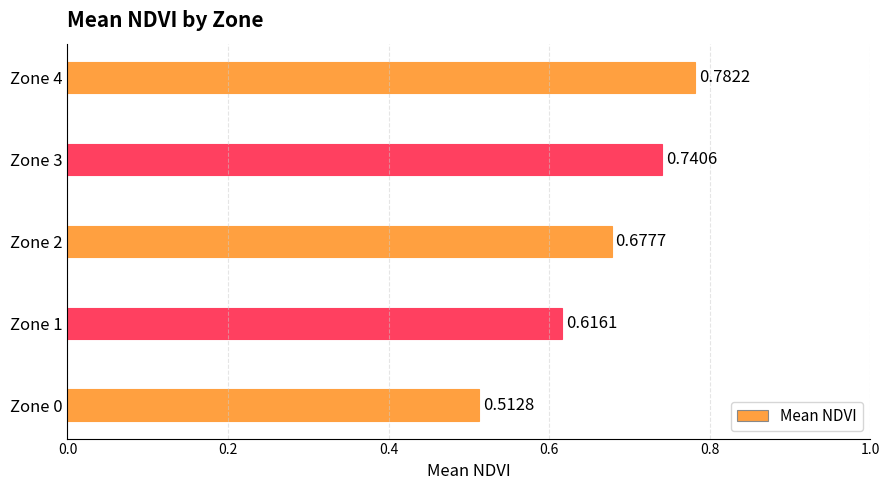

Rank the categories by value from highest to lowest.

Zone 4, Zone 3, Zone 2, Zone 1, Zone 0